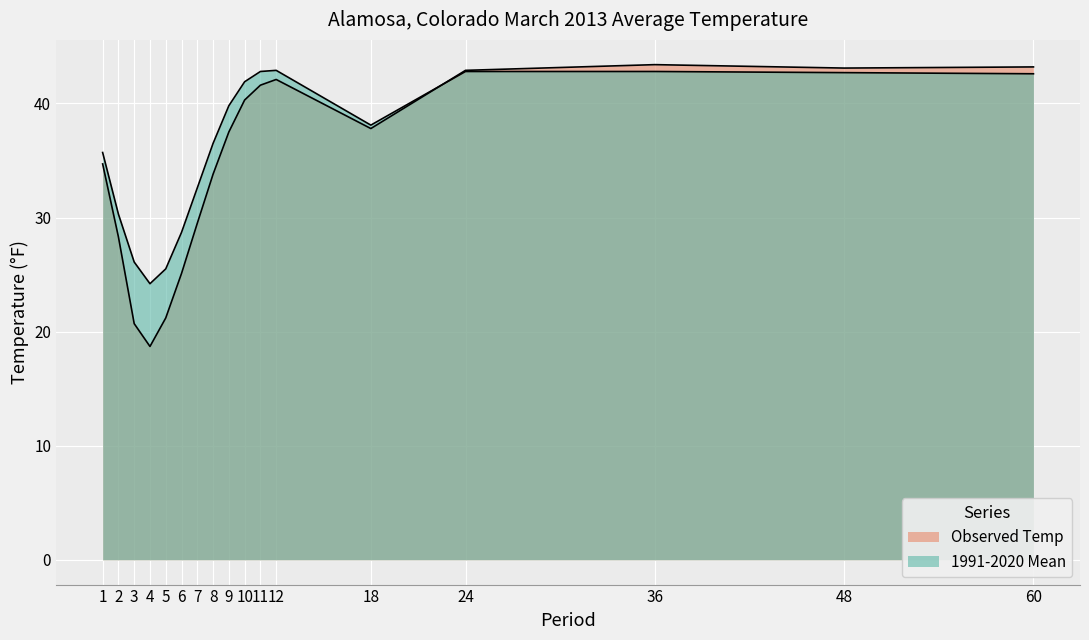

Which series has the widest spread of values?

Observed Temp